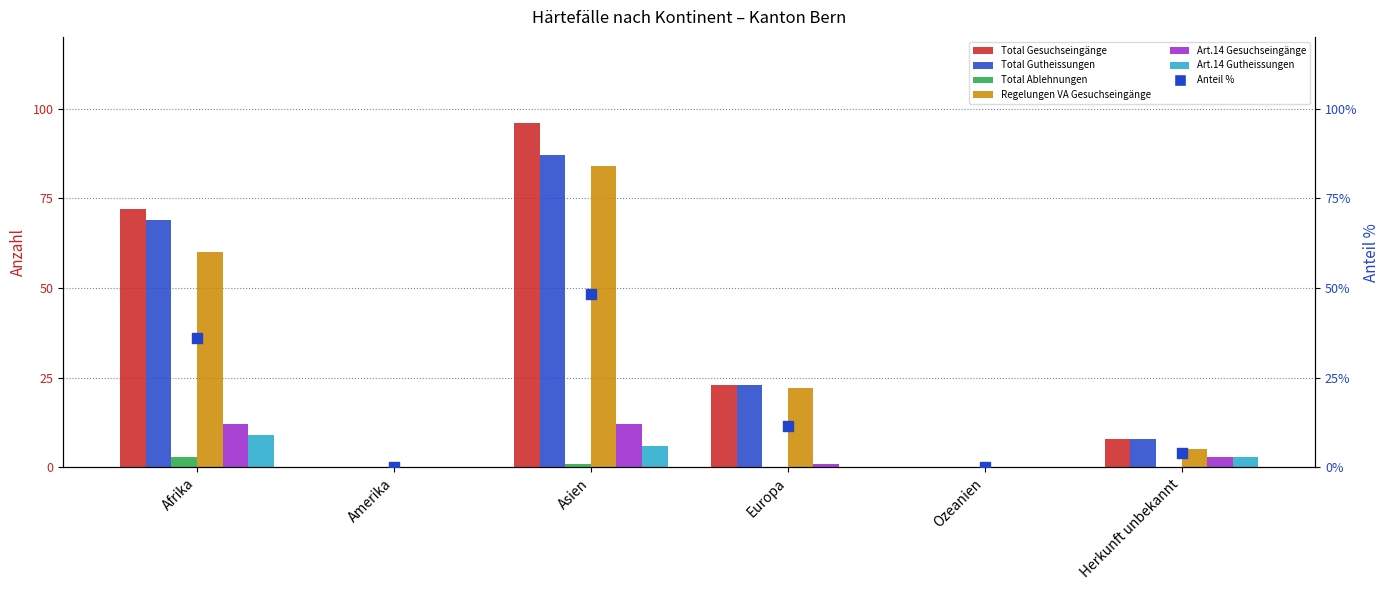

Which series has the largest Y range (max minus min)?

Total Gesuchseingänge